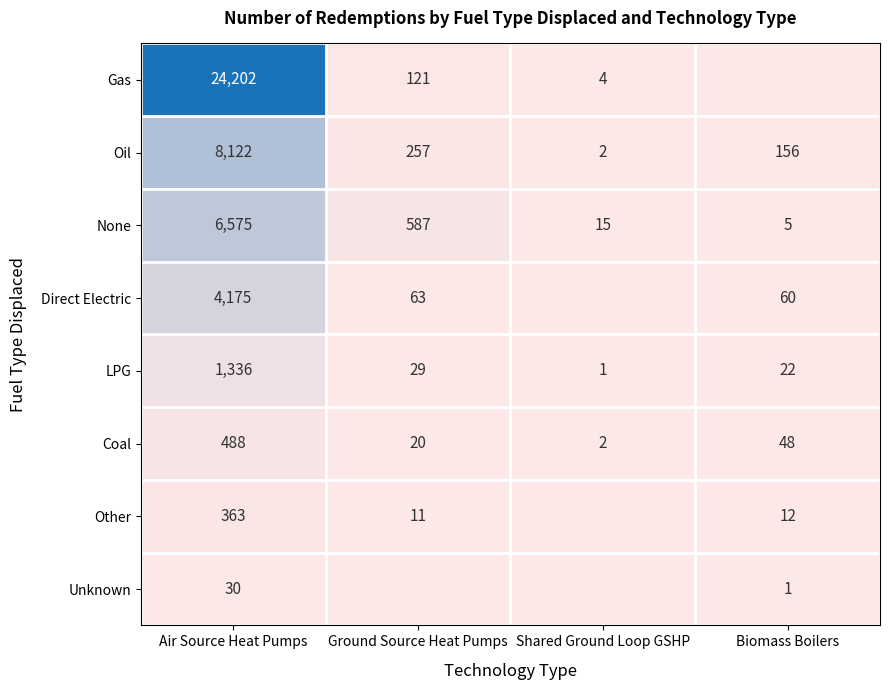

Where is LPG nearest to the value 668?

Ground Source Heat Pumps